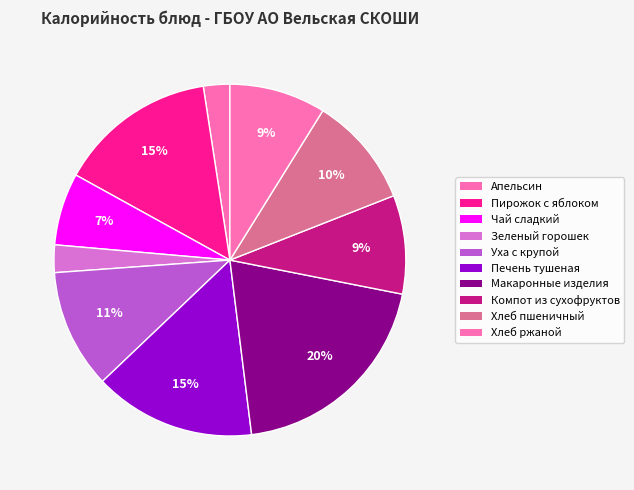

To the nearest percent, what is the combined percentage of Чай сладкий and Макаронные изделия?

27%